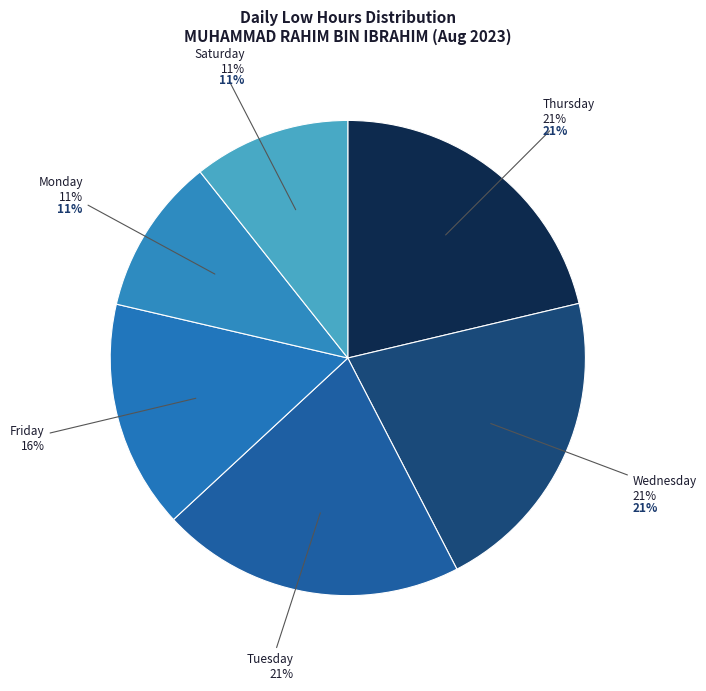

Does any single category account for the majority?

No